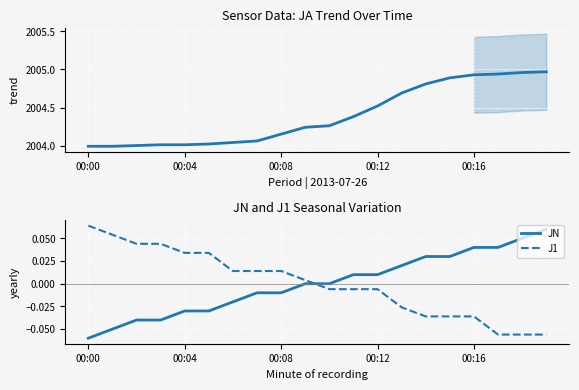

Does the chart display data point markers on the line(s)?

No